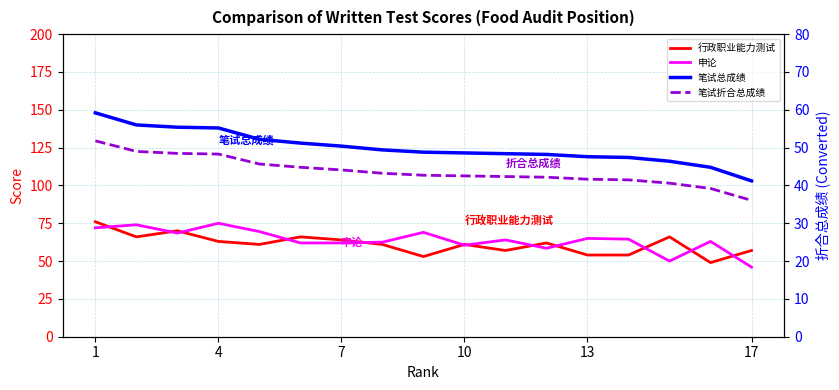

Which series has the largest total across all categories?

笔试总成绩